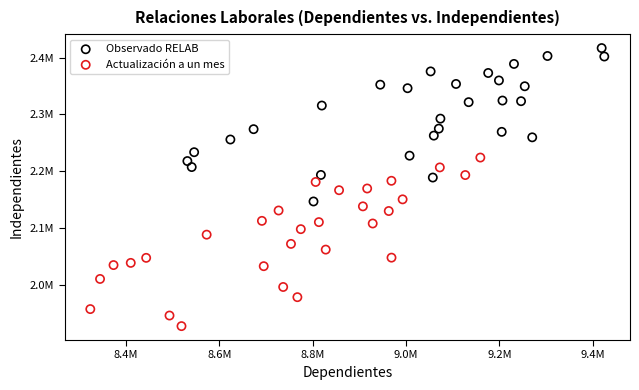

What are all the series names shown in the legend?

Observado RELAB, Actualización a un mes